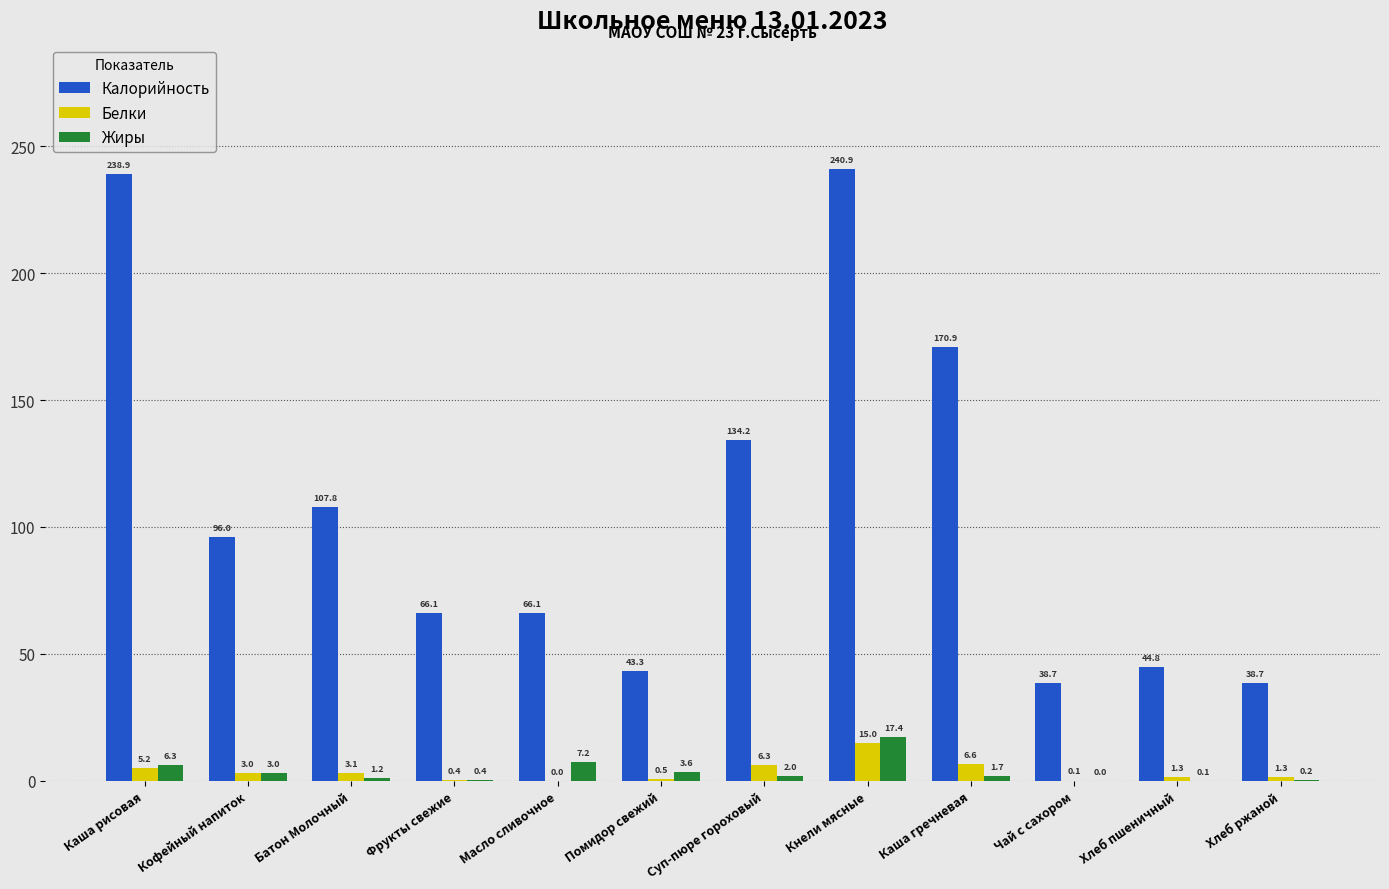

Between Суп-пюре гороховый and Хлеб пшеничный, which series saw the biggest shift?

Калорийность